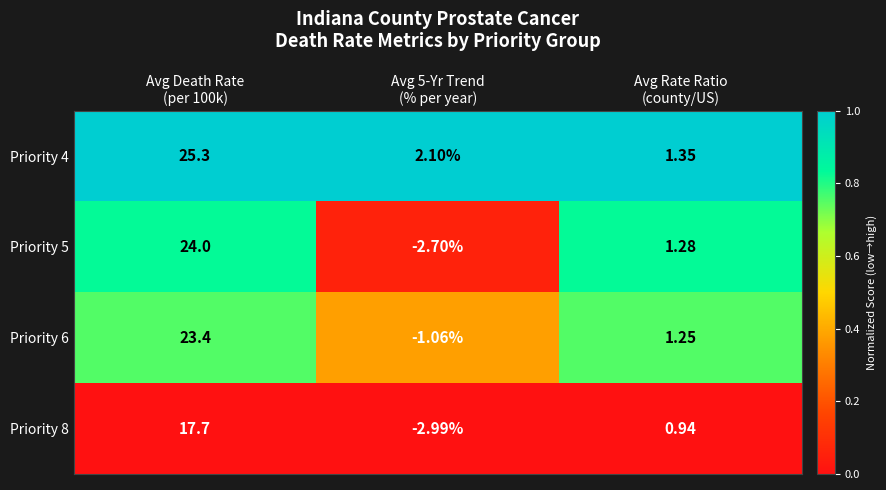

How many values in the Priority 6 series exceed 1?

2